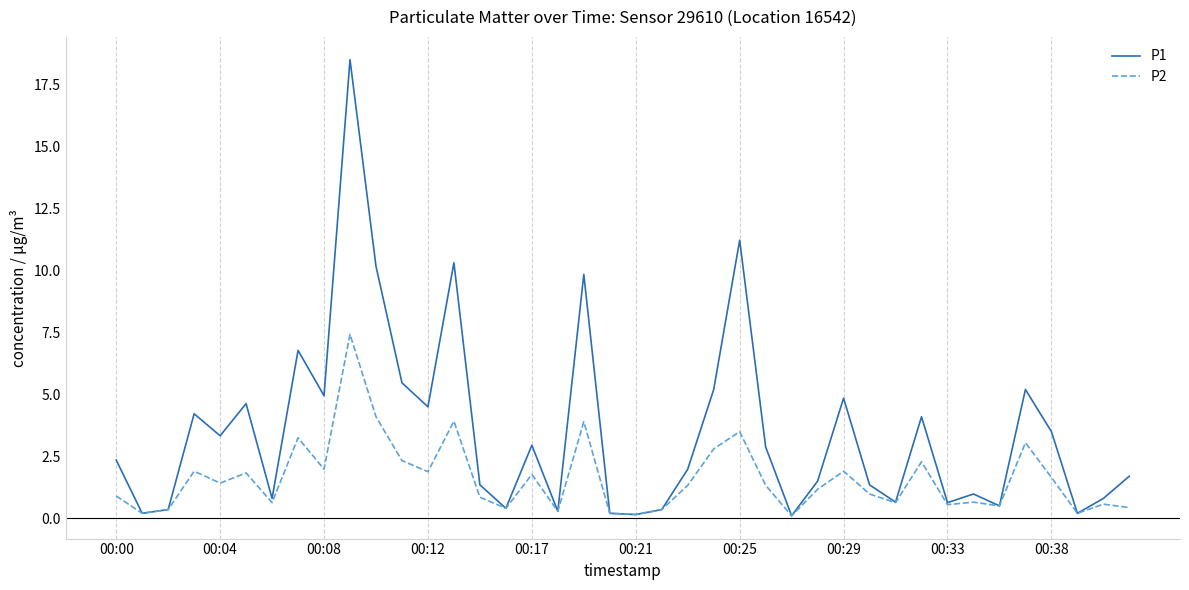

Which series has the largest range (max minus min)?

P1